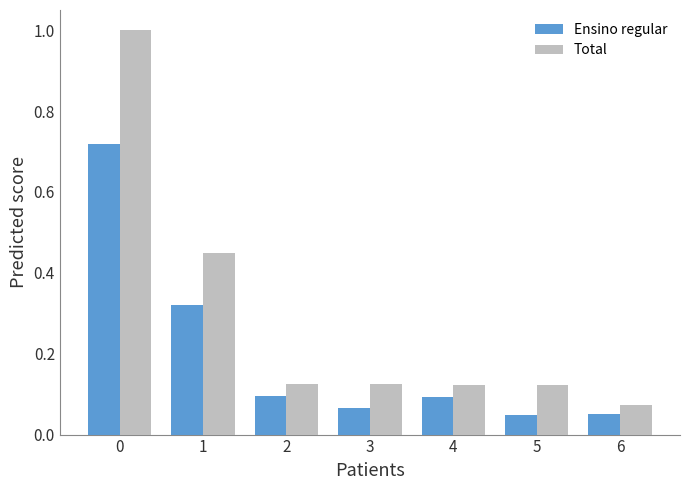

Rank the series by their maximum value, from highest to lowest.

Total, Ensino regular